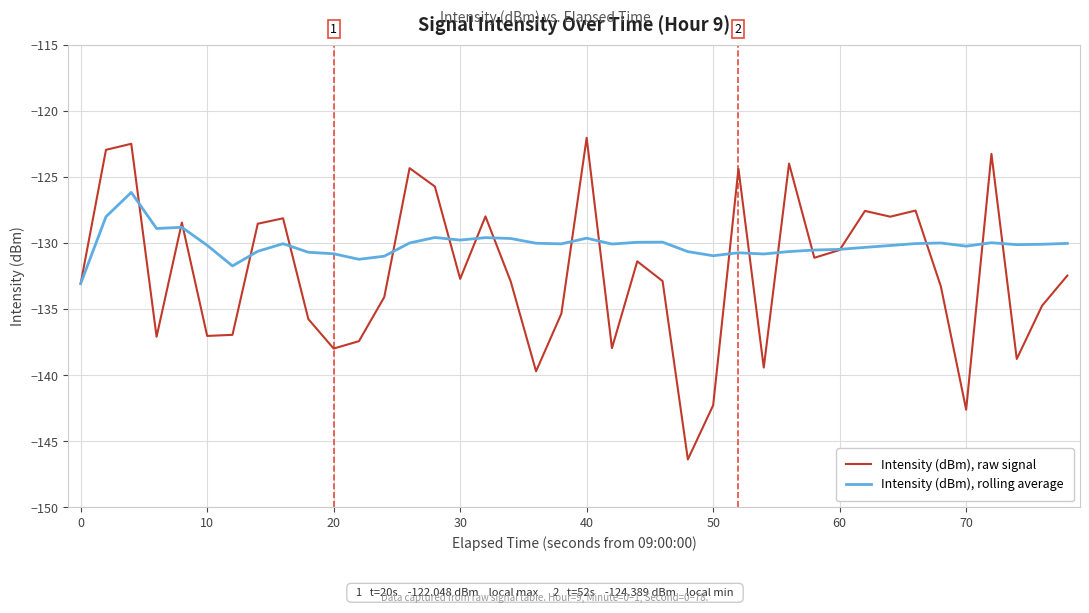

Count the number of data series in this chart.

2